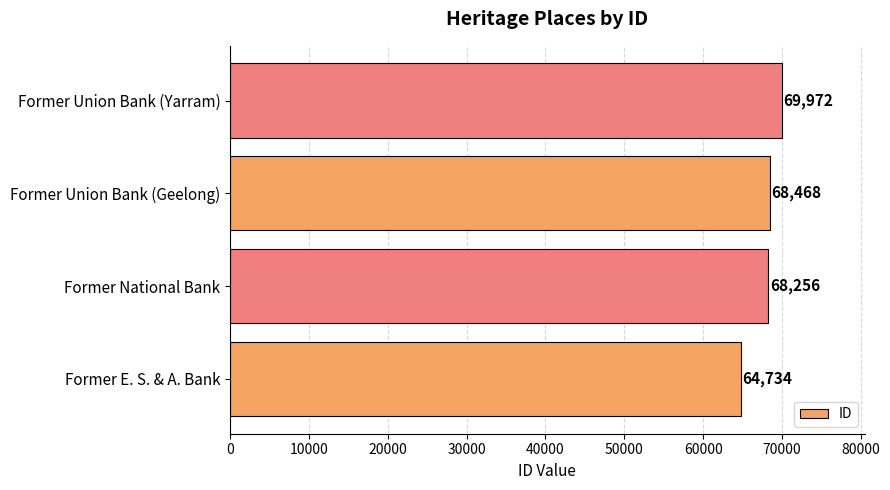

Reading bottom to top, what are all the values shown in this chart?

Former E. S. & A. Bank=64734	Former National Bank=68256	Former Union Bank (Geelong)=68468	Former Union Bank (Yarram)=69972